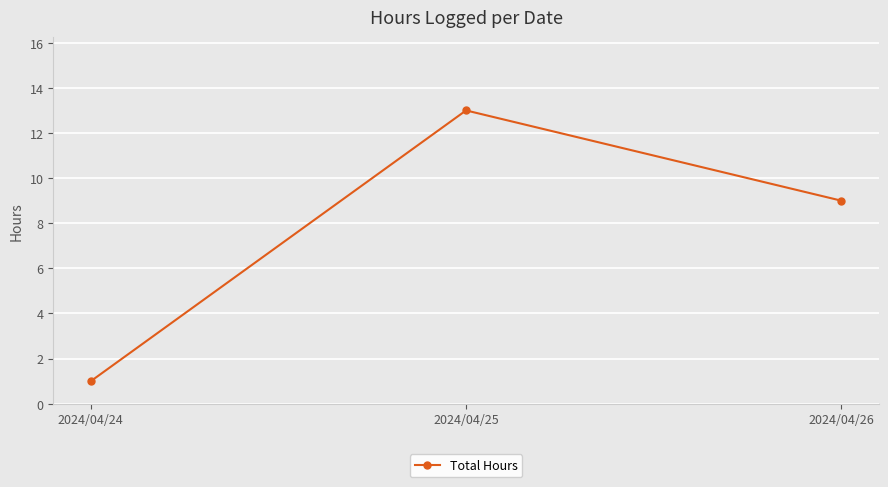

True or false: the data shows 2 at 2024/04/24.

False